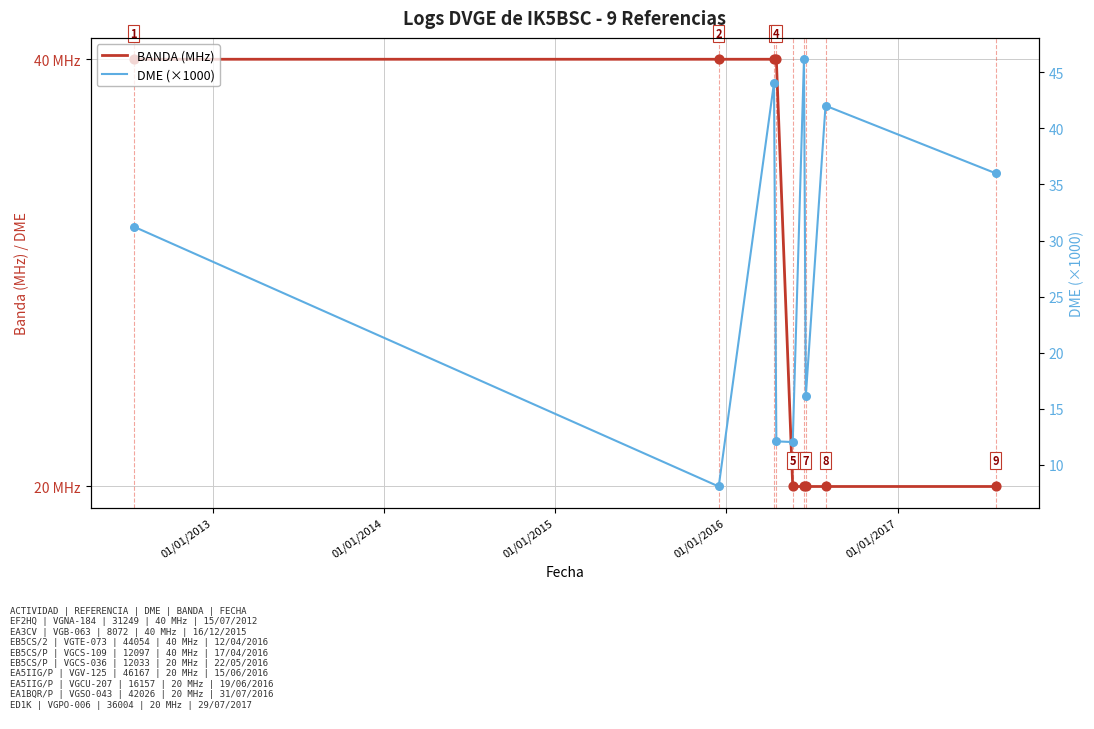

Which series has the widest spread of Y values?

DME (×1000)